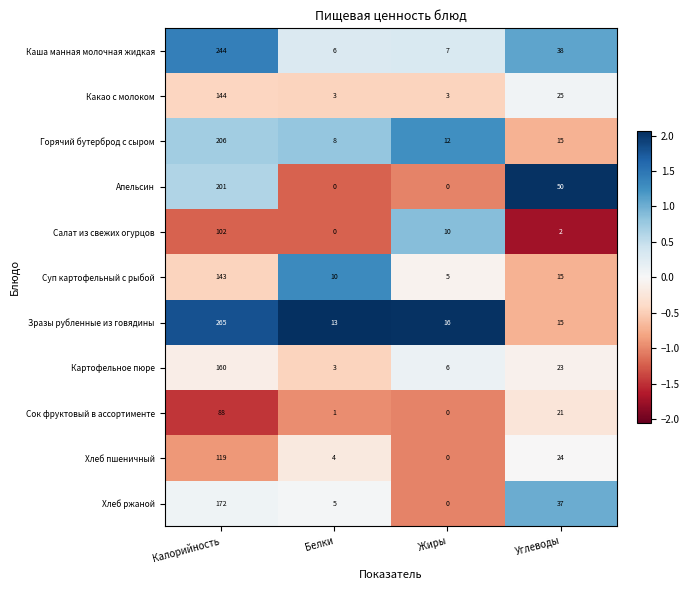

Which category has the highest value across all series?

Калорийность